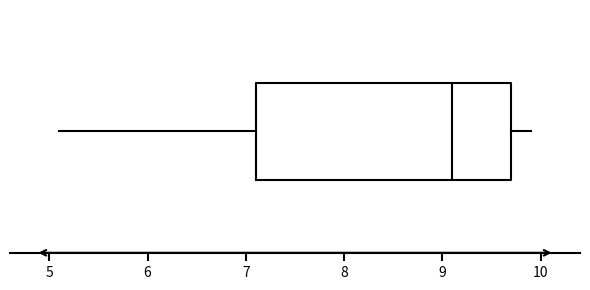

Transcribe this box plot: give where the median line is, the range the box spans, and where the two whiskers end, as read against the x-axis. The values are not printed on the chart, so give them approximately, as read against the axis.

median 9.1, box 7.1 to 9.7, whiskers 5.1 to 9.9